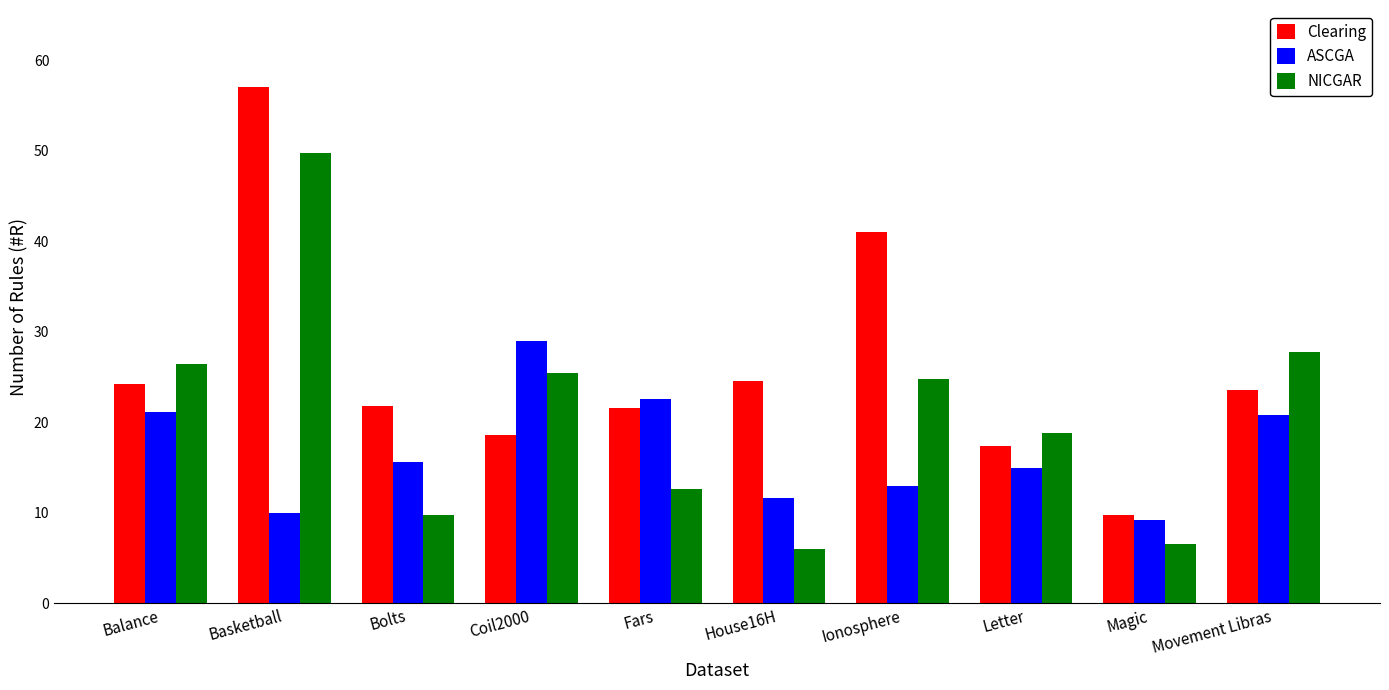

At which category is the sum across all series the highest?

Basketball